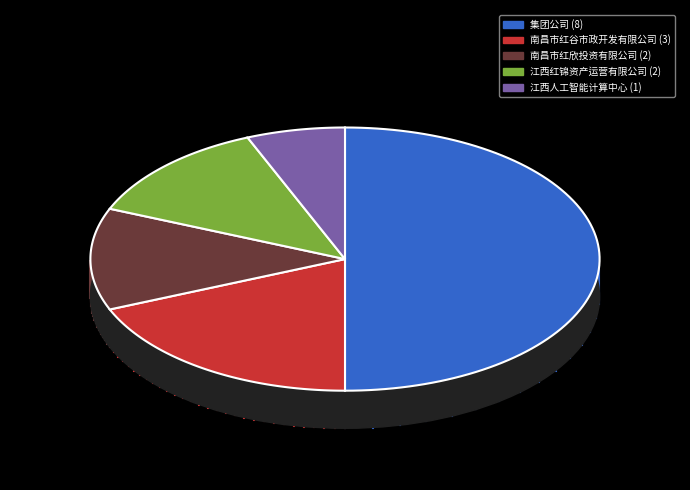

What percentage is NOT represented by 集团公司?

50.0%